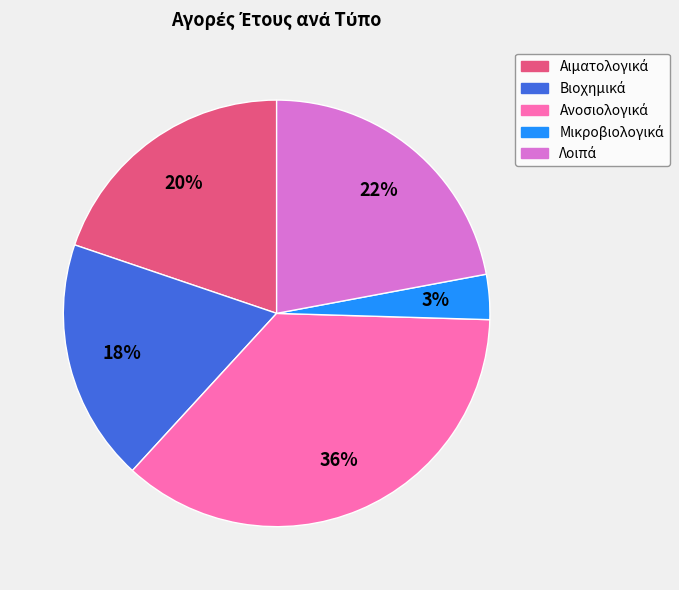

Is there any slice that represents more than half of the pie?

No